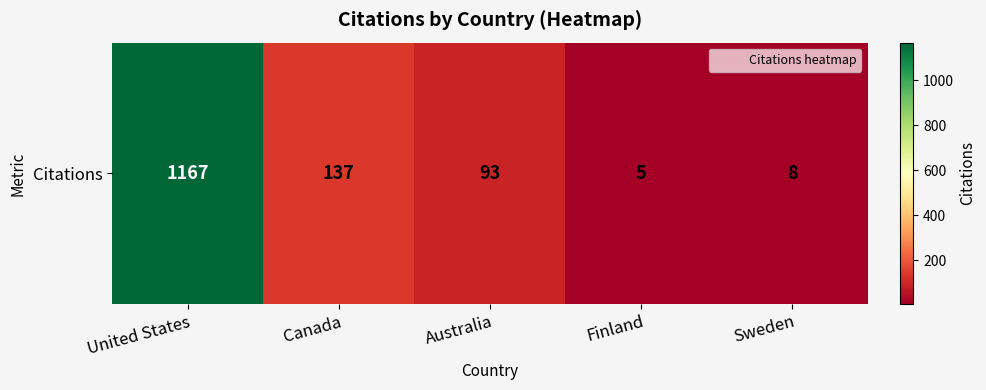

What is the difference between the maximum and second lowest values?

1159